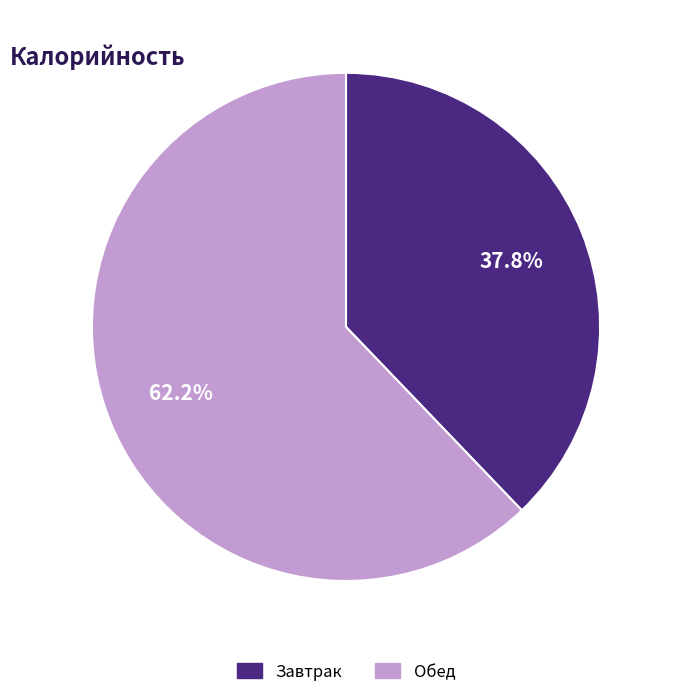

Is there any slice that represents more than half of the pie?

Yes